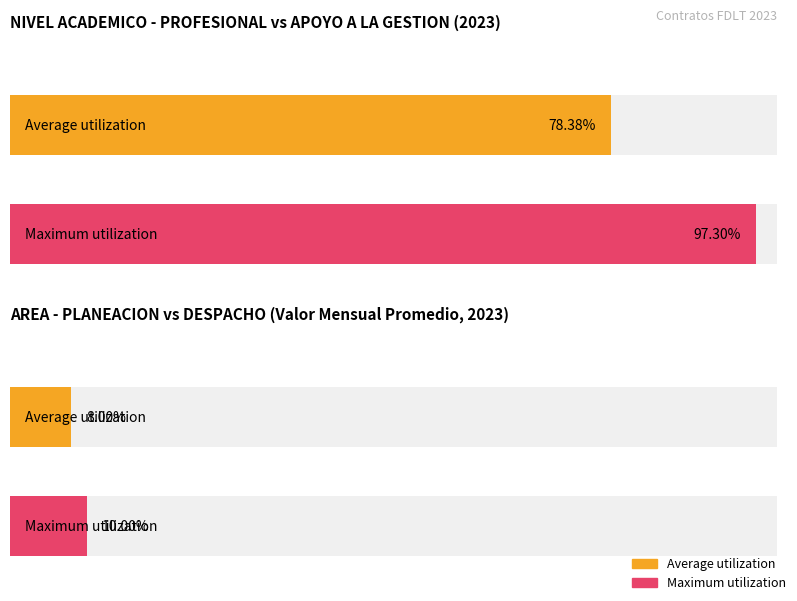

What are all the series names shown in the legend?

Average utilization, Maximum utilization